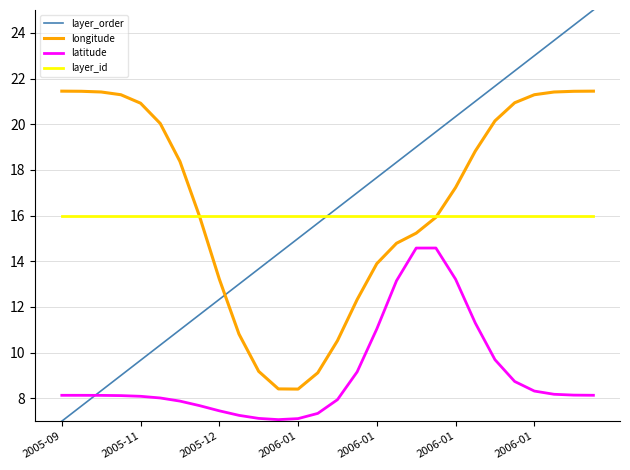

Rank the series by their maximum value, from highest to lowest.

layer_order, longitude, layer_id, latitude